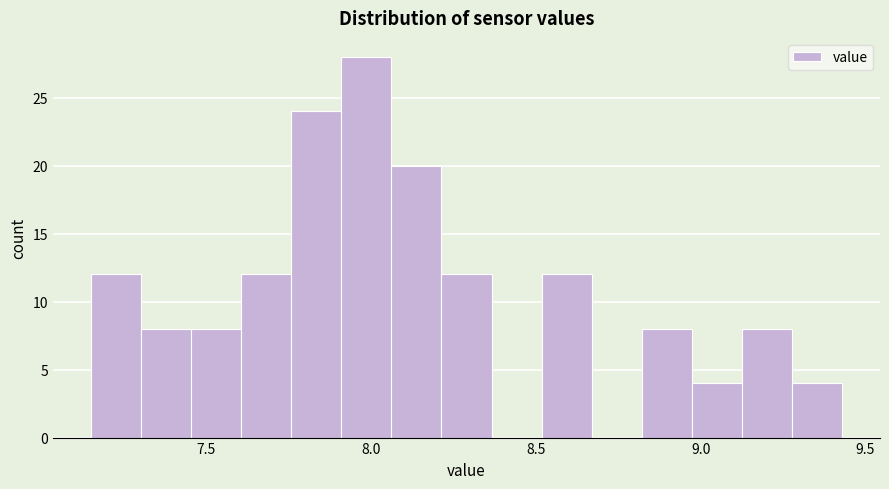

Around what value on the x-axis is the tallest bar? Give the approximate position of its centre, as read against the axis.

8.00